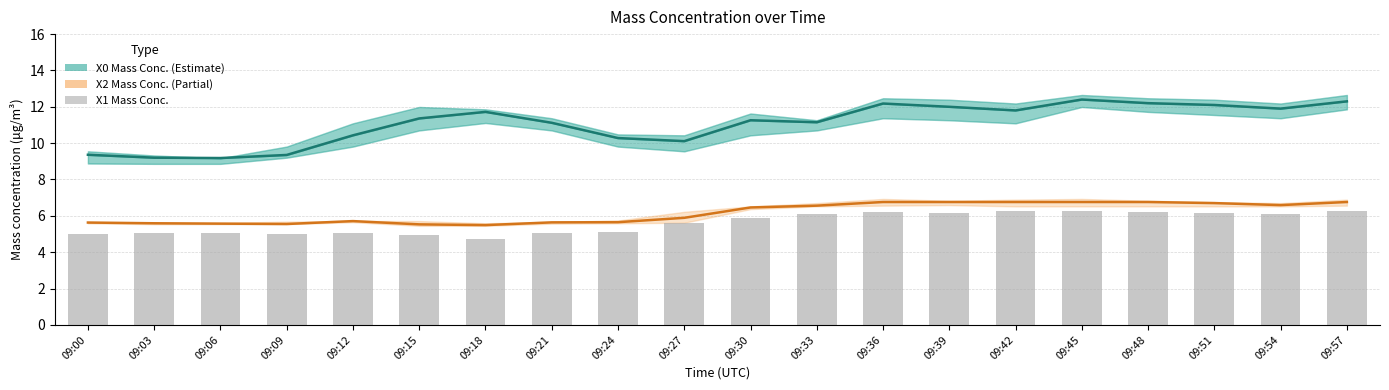

Rank the categories by X2_M11 (mid) value from highest to lowest.

09:36, 09:39, 09:42, 09:45, 09:48, 09:57, 09:51, 09:54, 09:33, 09:30, 09:27, 09:12, 09:24, 09:21, 09:00, 09:03, 09:06, 09:09, 09:15, 09:18